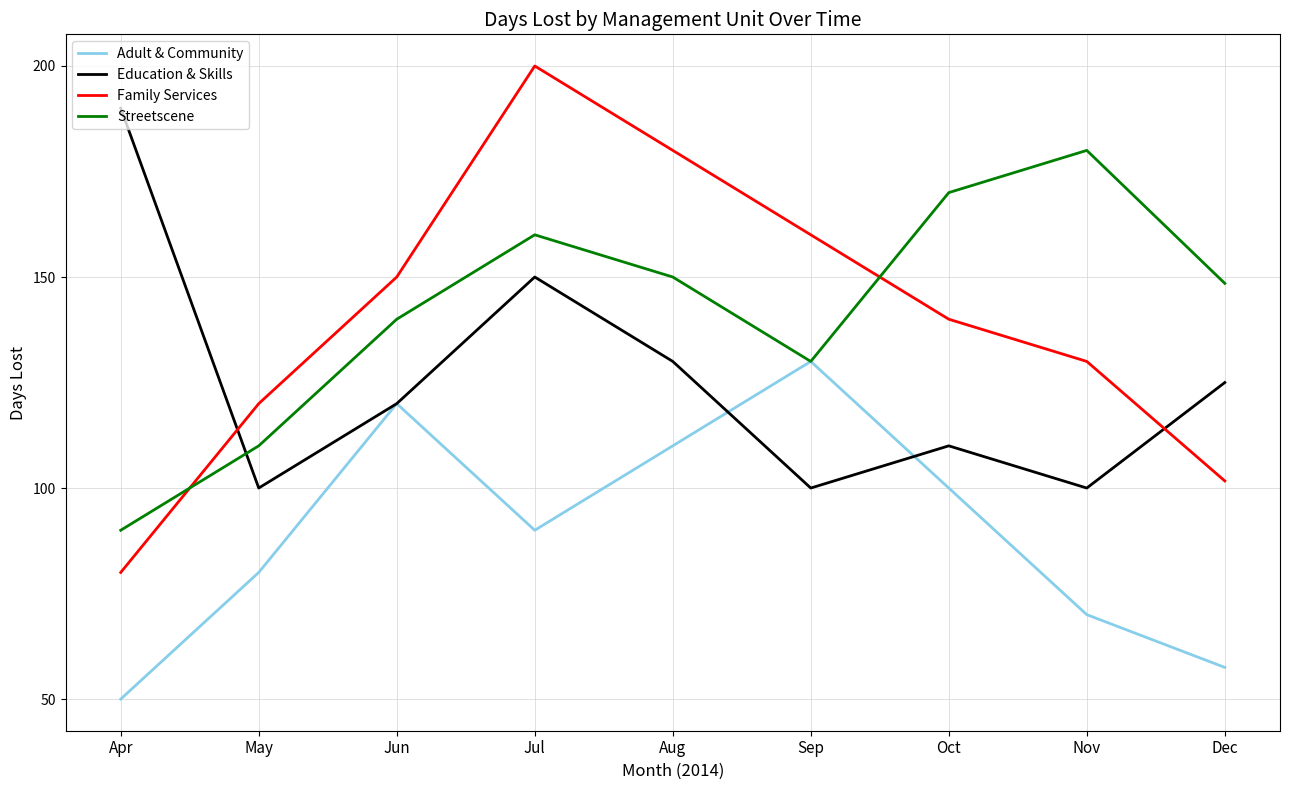

True or false: Education & Skills has a value of 125.0 at Dec.

True